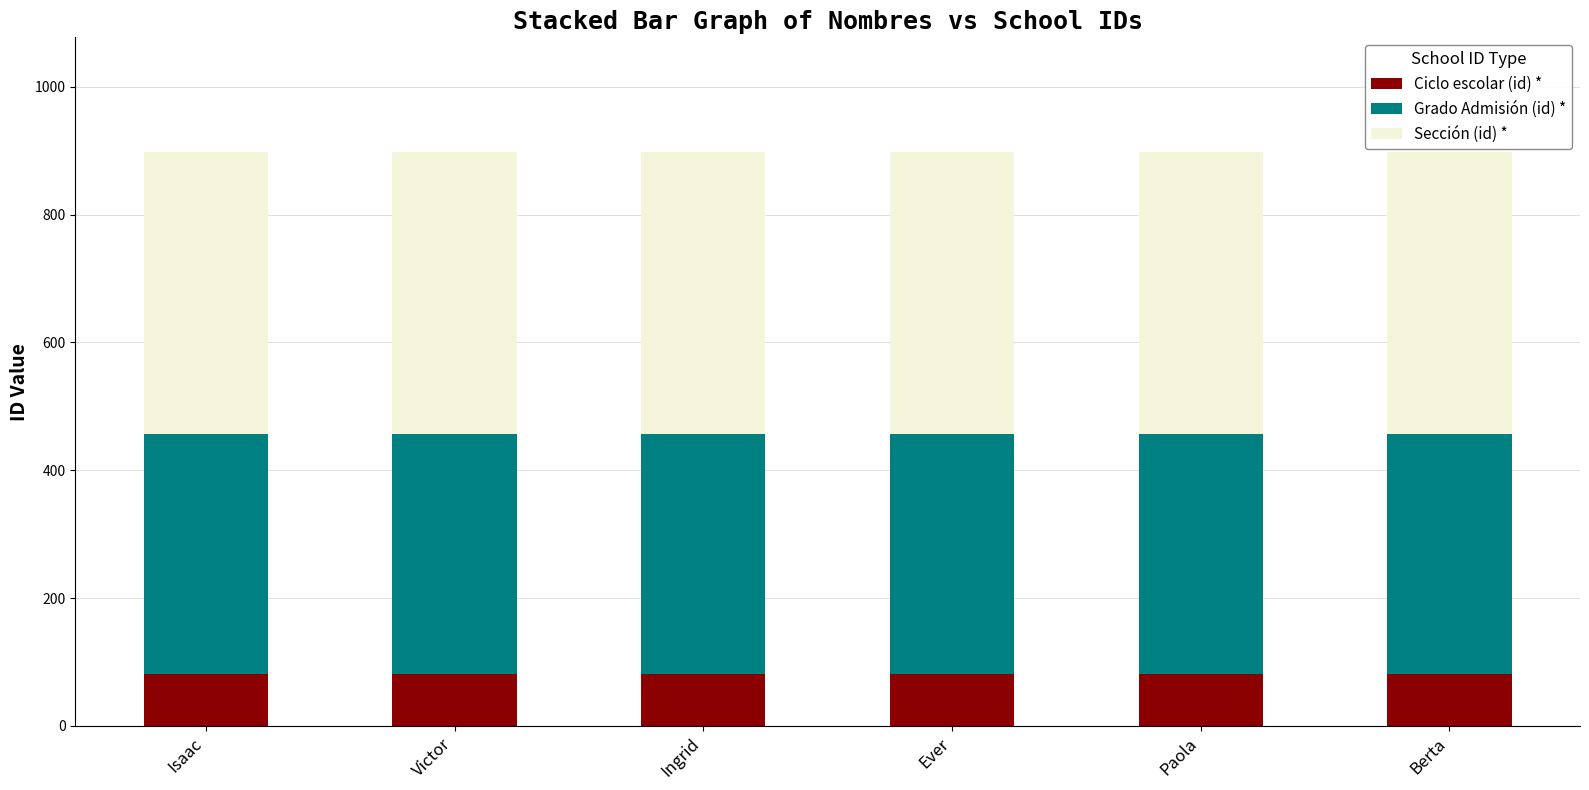

What is the total value across all series at Berta?

898